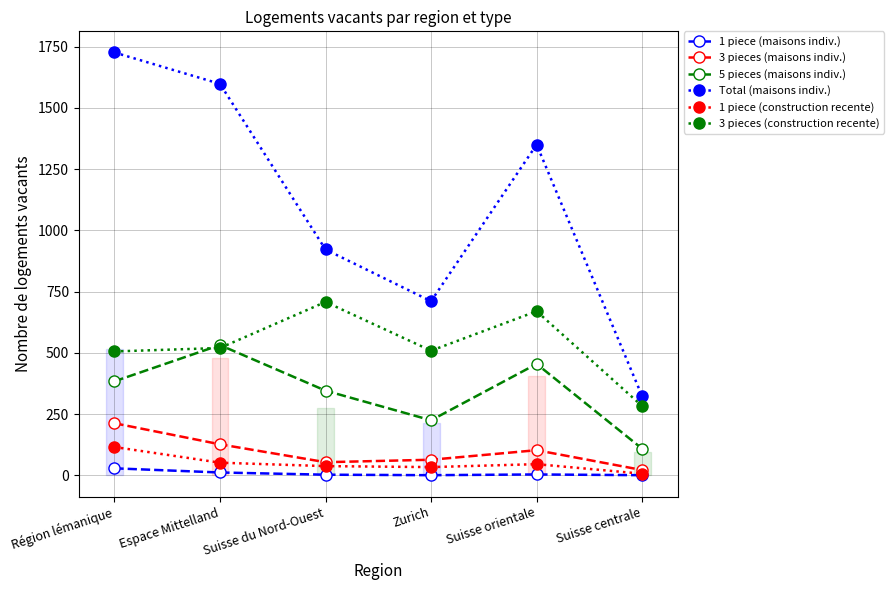

What is the maximum value shown in the chart?

1726